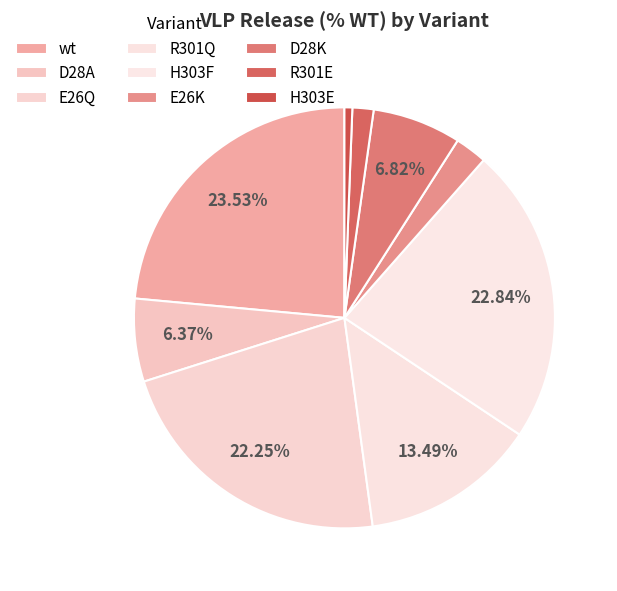

Is R301Q the majority of the pie?

No